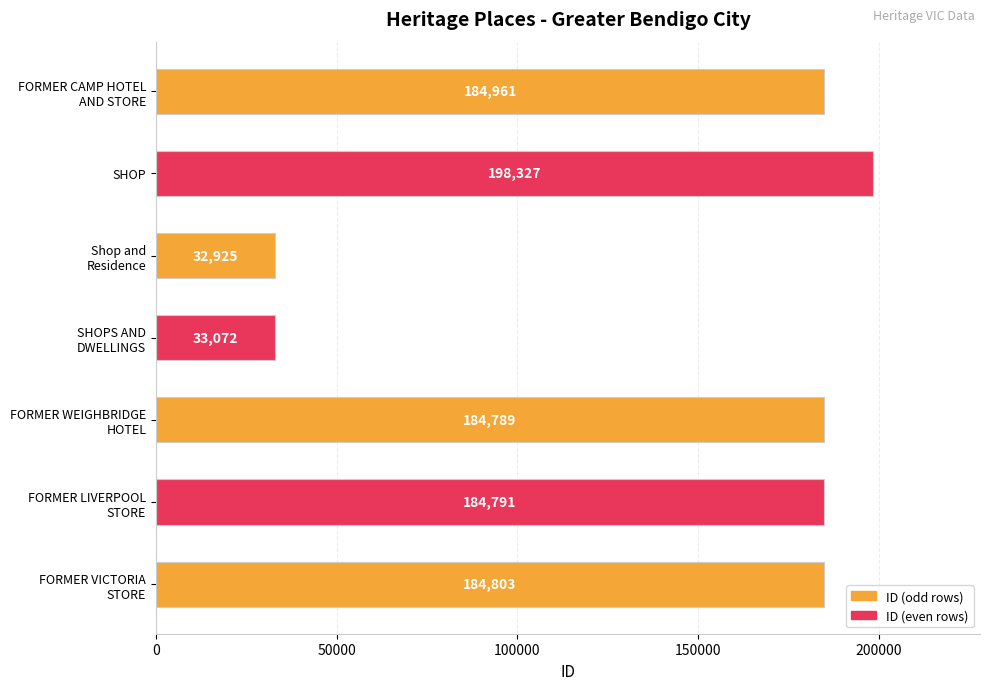

Which category has the highest value across all series?

SHOP